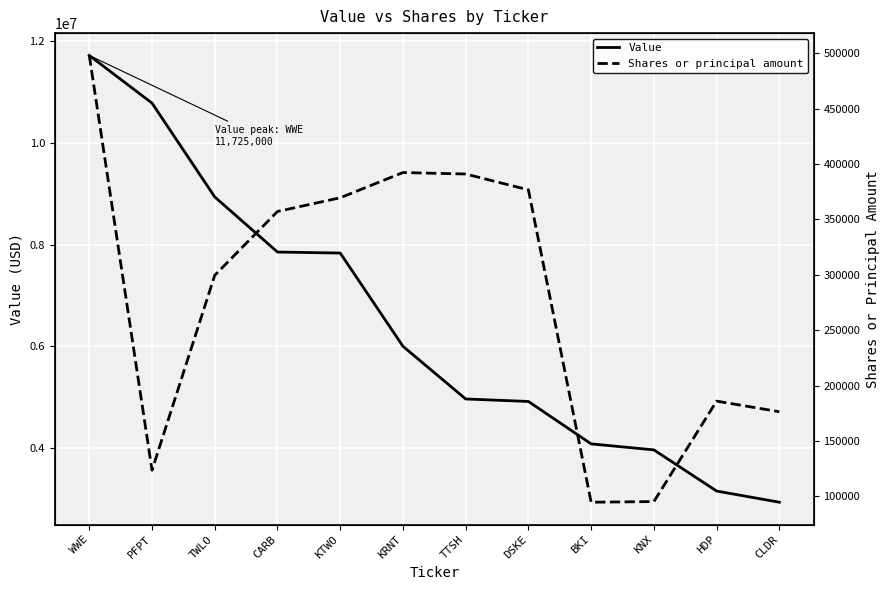

Reading right to left, extract all data points from this chart.

Value: CLDR=2932000	HDP=3152000	KNX=3962000	BKI=4080000	DSKE=4915000	TTSH=4964000	KRNT=6001000	KTWO=7836000	CARB=7856000	TWLO=8940000	PFPT=10787000	WWE=11725000
Shares or principal amount: CLDR=176399	HDP=185984	KNX=95358	BKI=94764	DSKE=376595	TTSH=390897	KRNT=392225	KTWO=369469	CARB=357096	TWLO=299494	PFPT=123671	WWE=497873